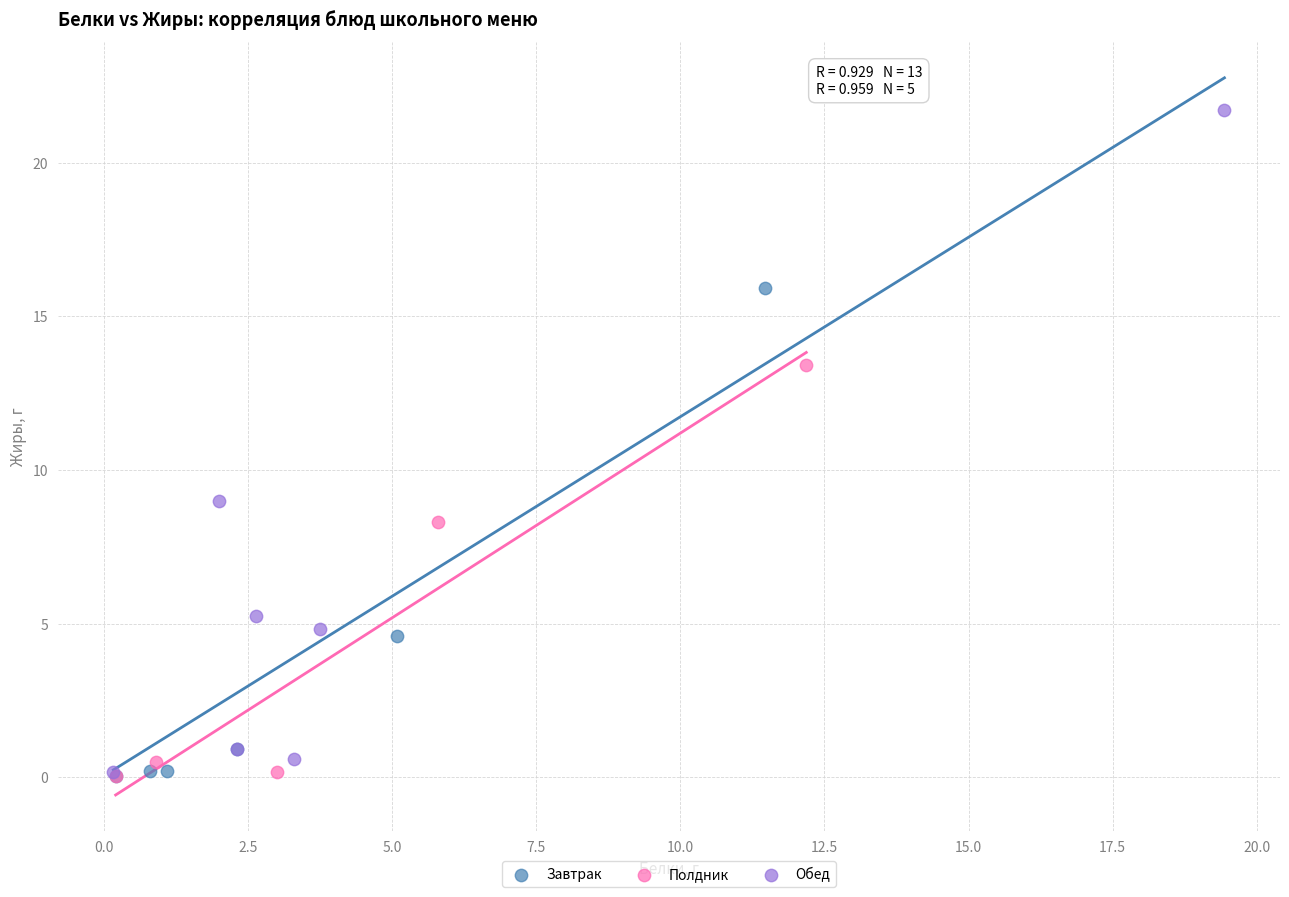

Which series reaches the maximum Y coordinate?

Обед